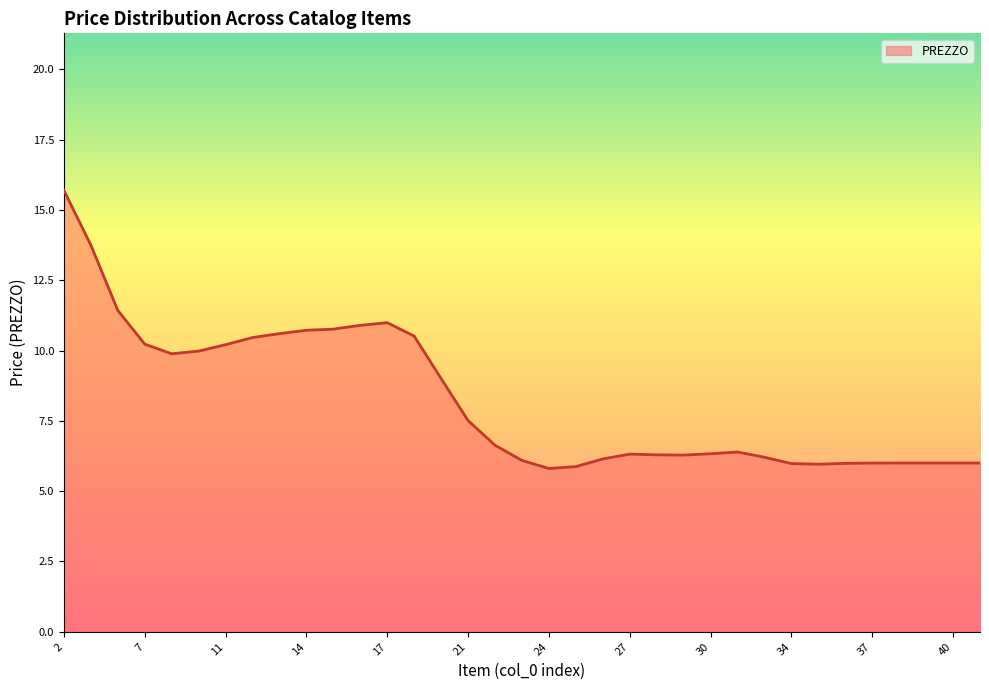

What is the difference between the maximum and minimum values?

9.9